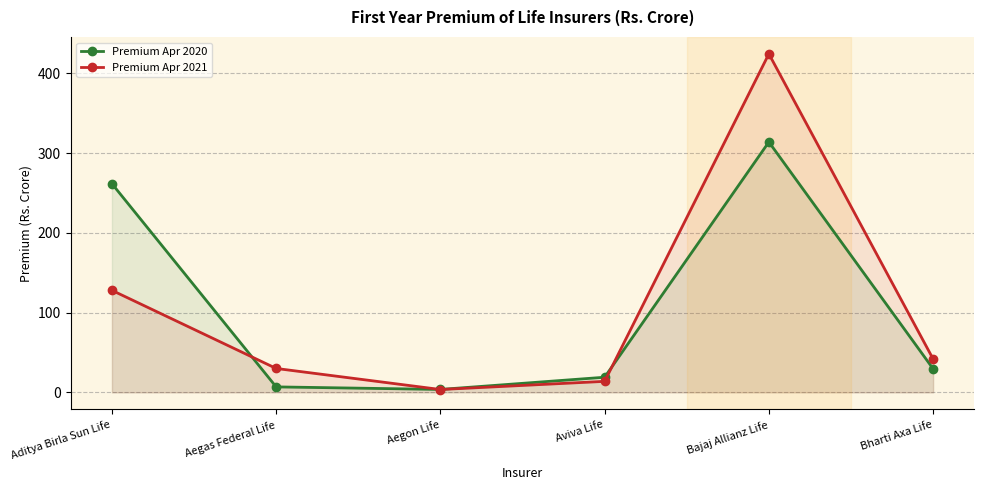

Which series has the widest spread of values?

Premium Apr 2021